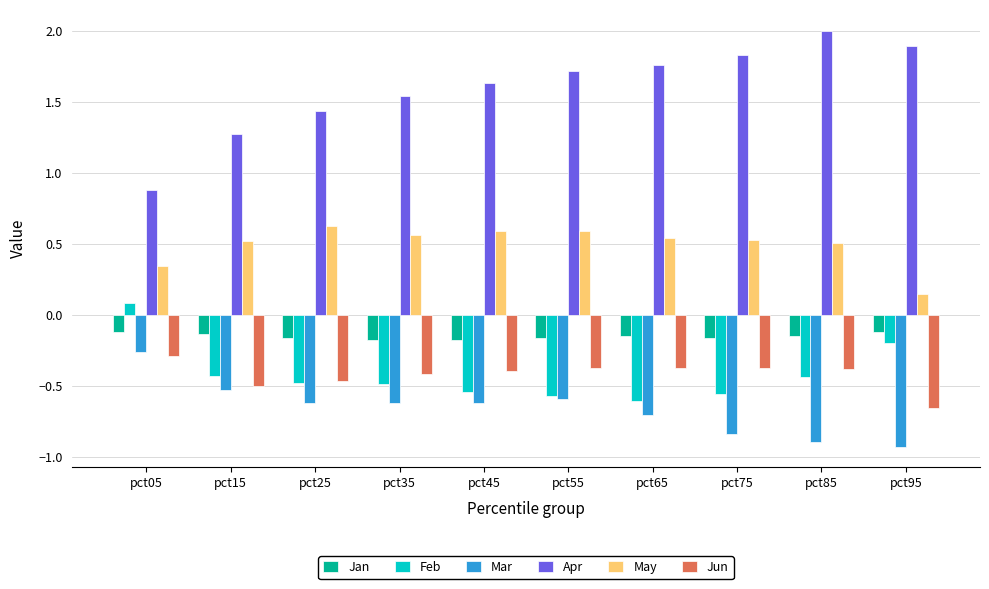

Is the value of Apr at pct05 greater than the value of Jun at pct15?

Yes